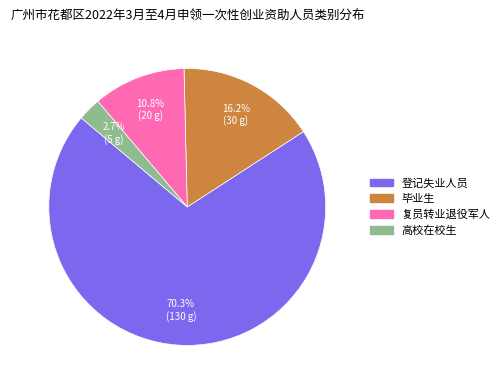

What is the smallest slice in the pie chart?

高校在校生